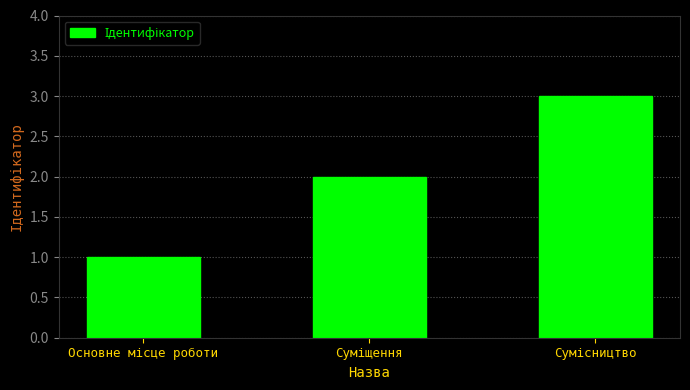

Reading left to right, what are all the values shown in this chart?

1	2	3